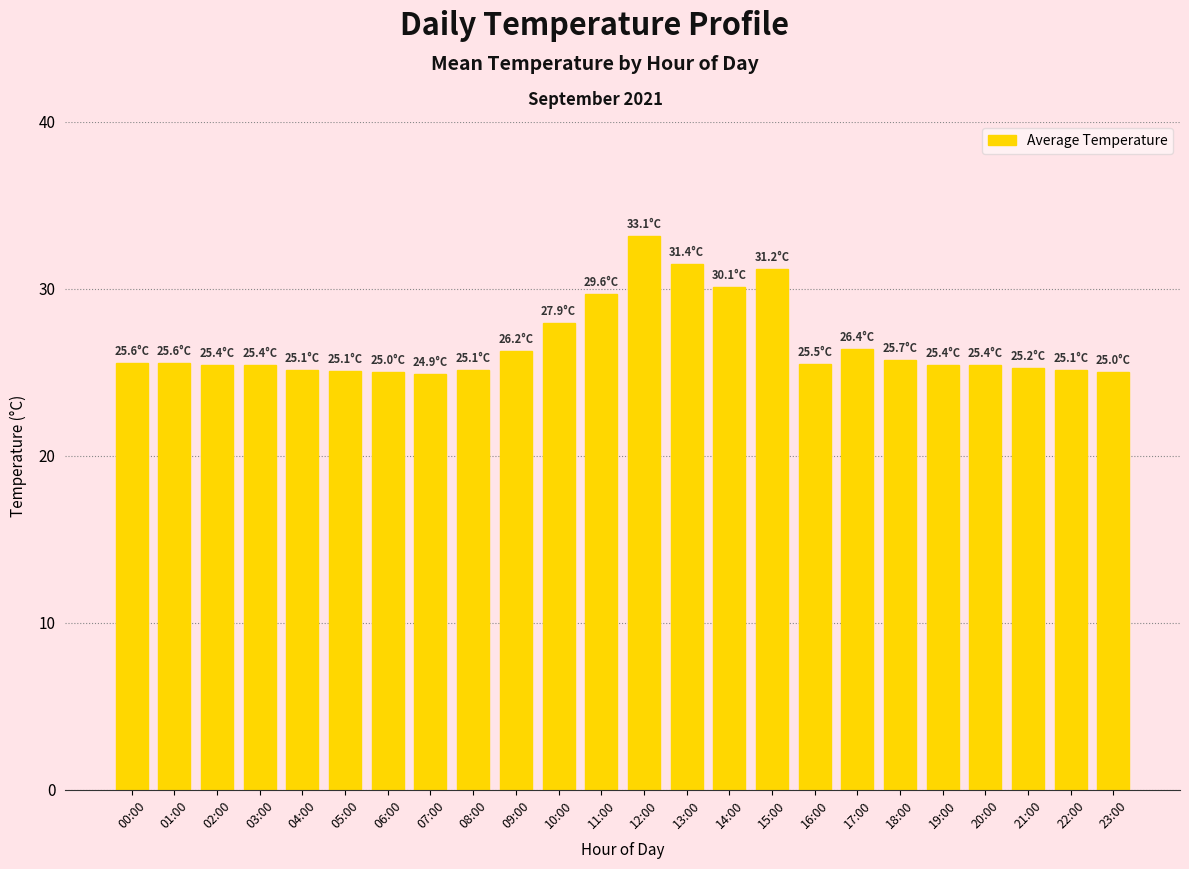

Count the number of data series in this chart.

1